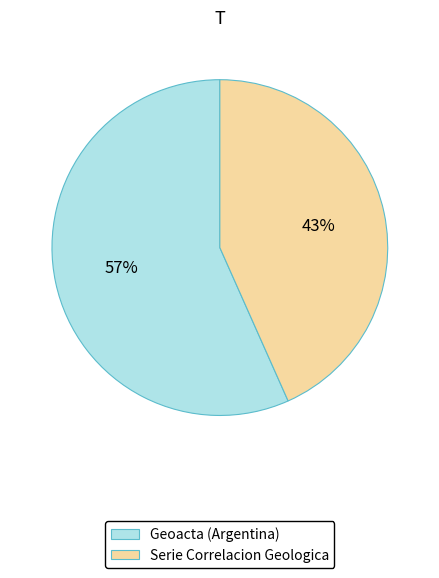

Is the sum of Geoacta (Argentina) and Serie Correlacion Geologica greater than half?

Yes